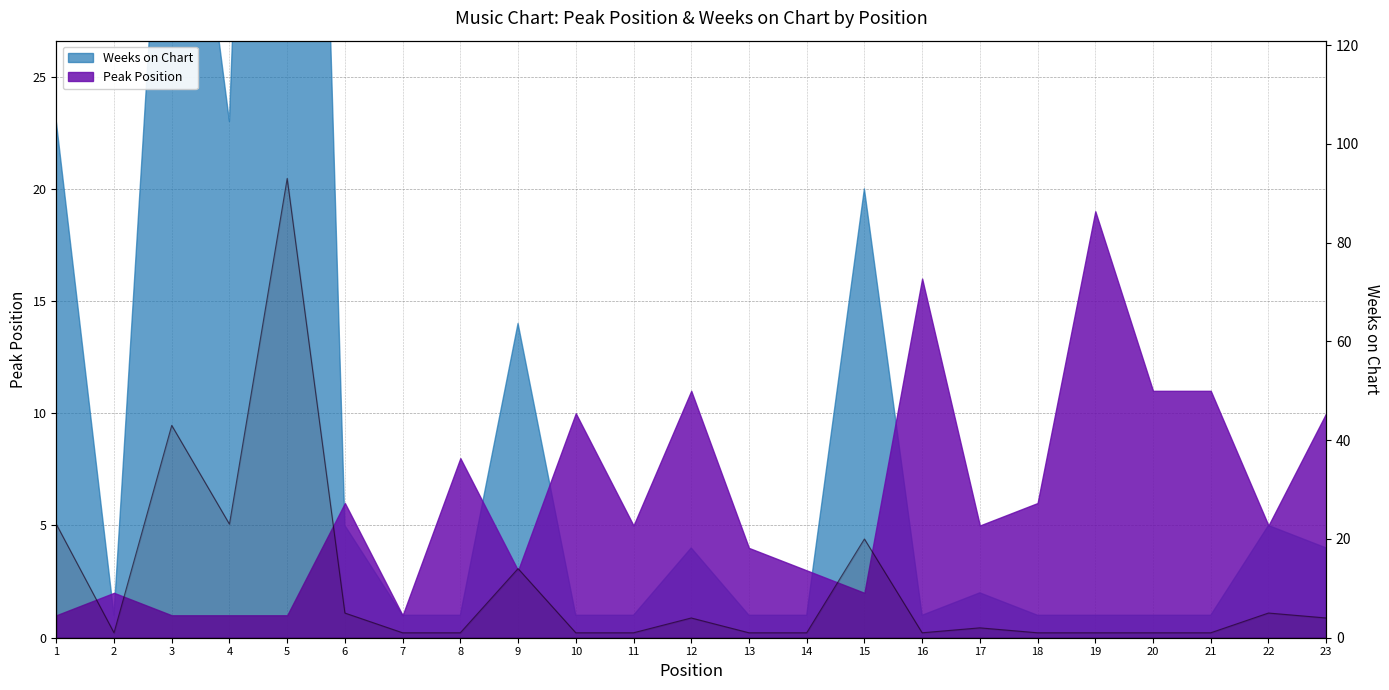

What is the change in value from 8 to 15?

+19